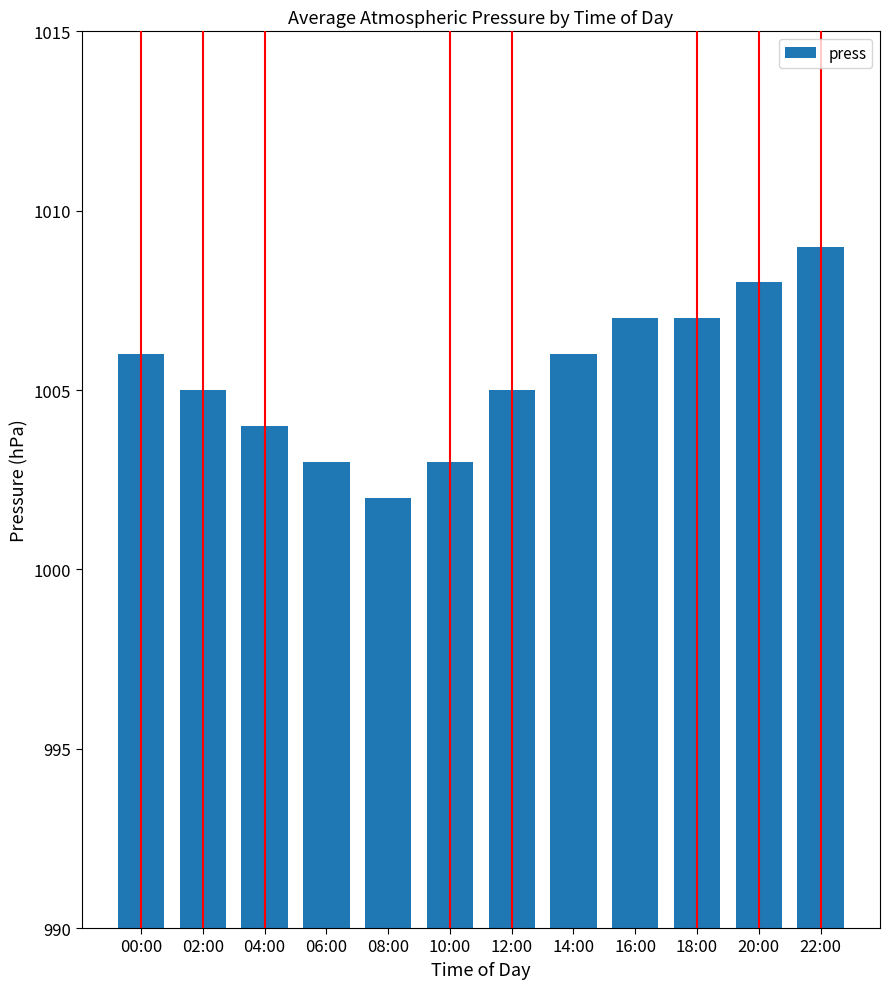

True or false: the data shows 1002 at 08:00.

True